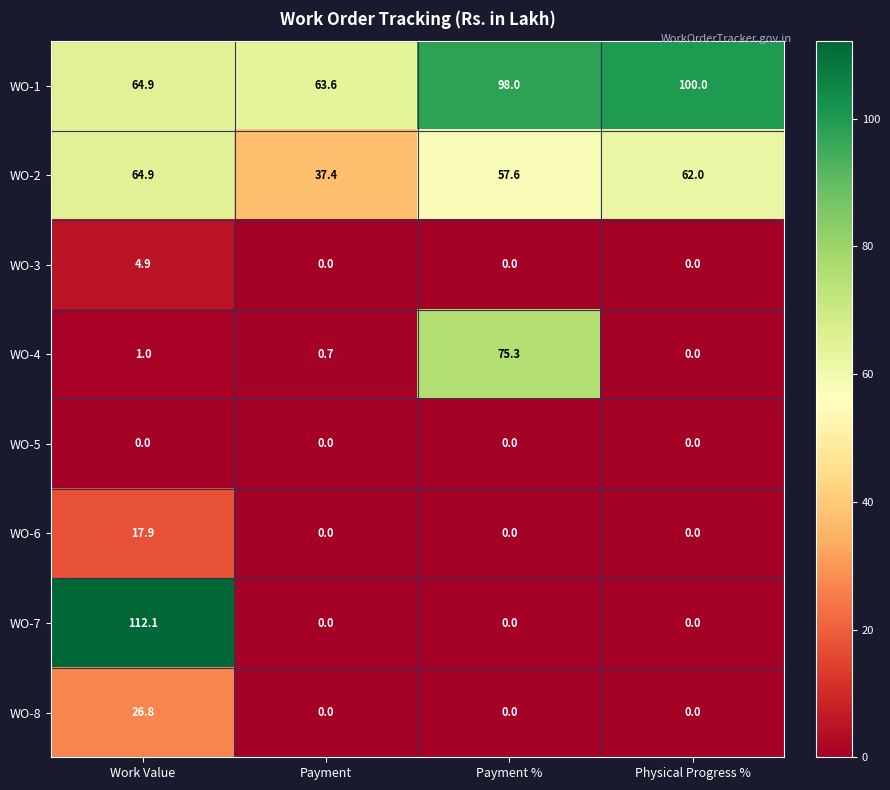

Between Work Value and Payment, which series saw the biggest shift?

WO-7